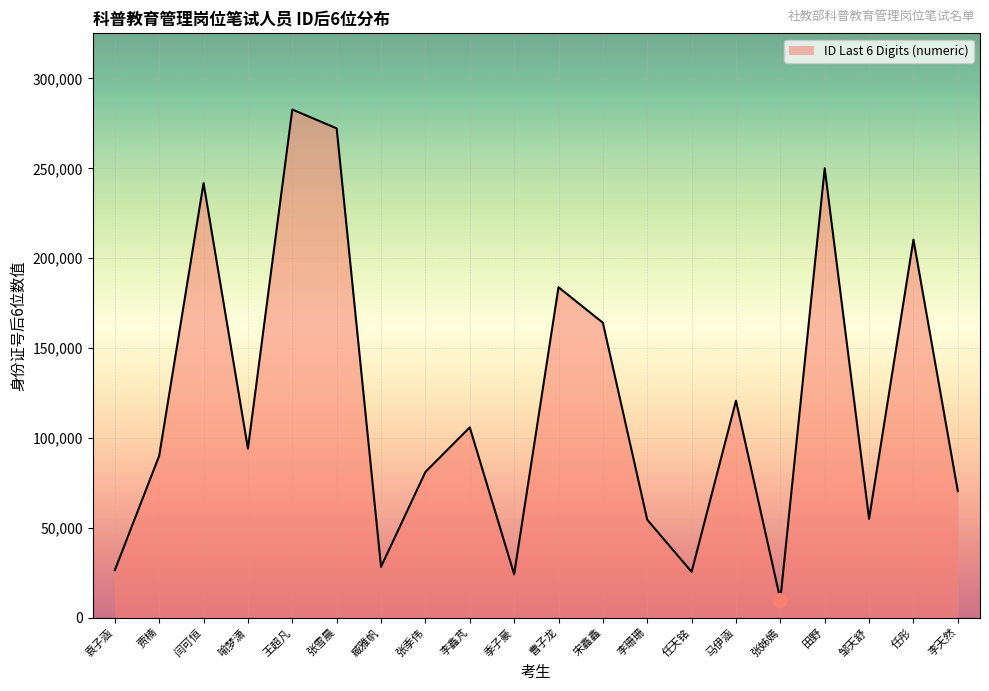

The chart shows a value of 94021 at 喻梦潇. True or false?

True